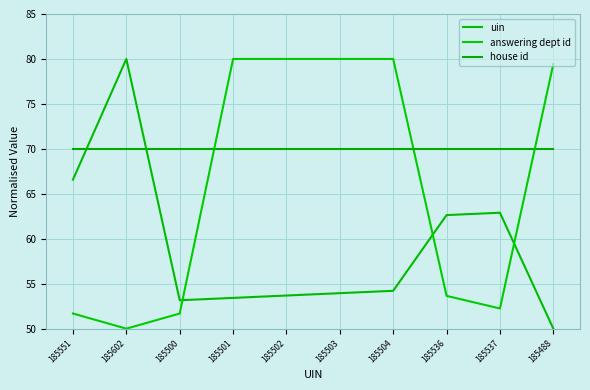

Read the uin value at 185503.

53.9